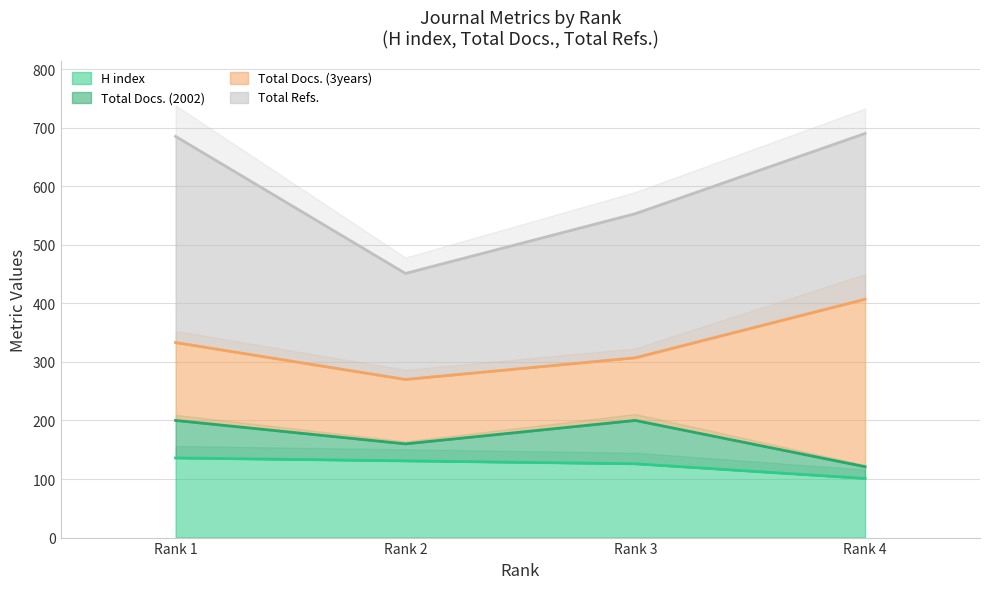

At which label does H index reach its minimum?

Rank 4